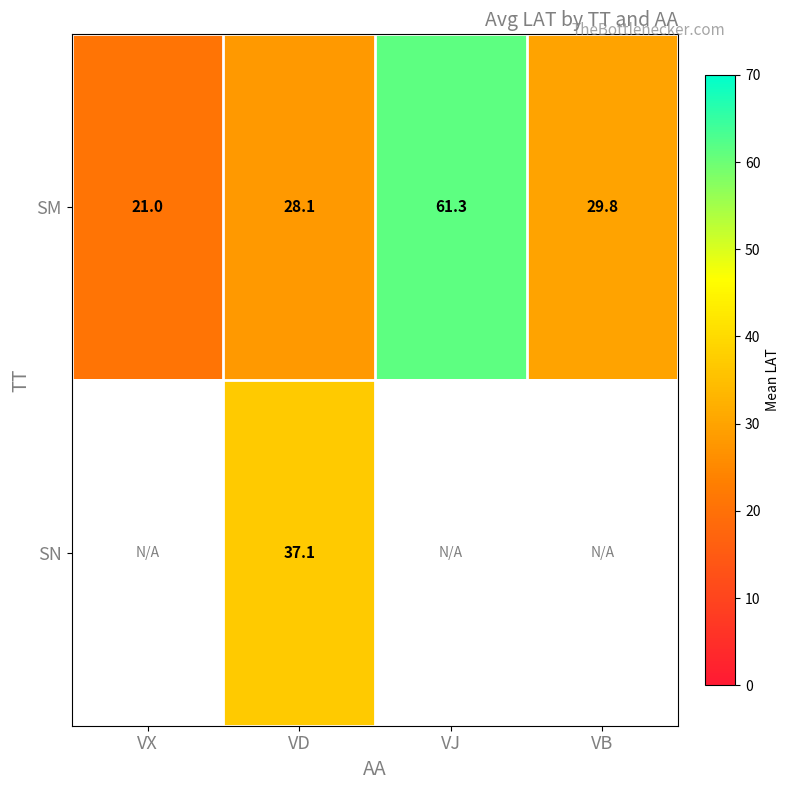

What value does the SM series have at VX?

21.0